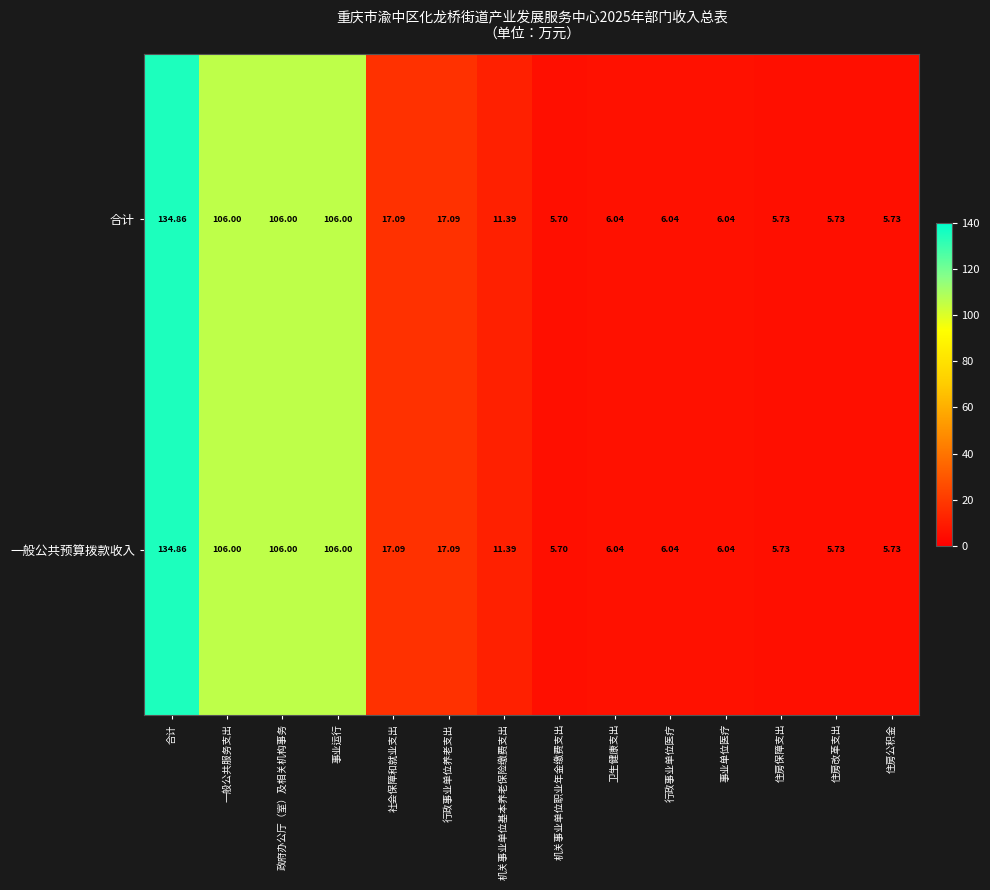

Is the value of 一般公共预算拨款收入 at 一般公共服务支出 greater than the value of 合计 at 行政事业单位养老支出?

Yes